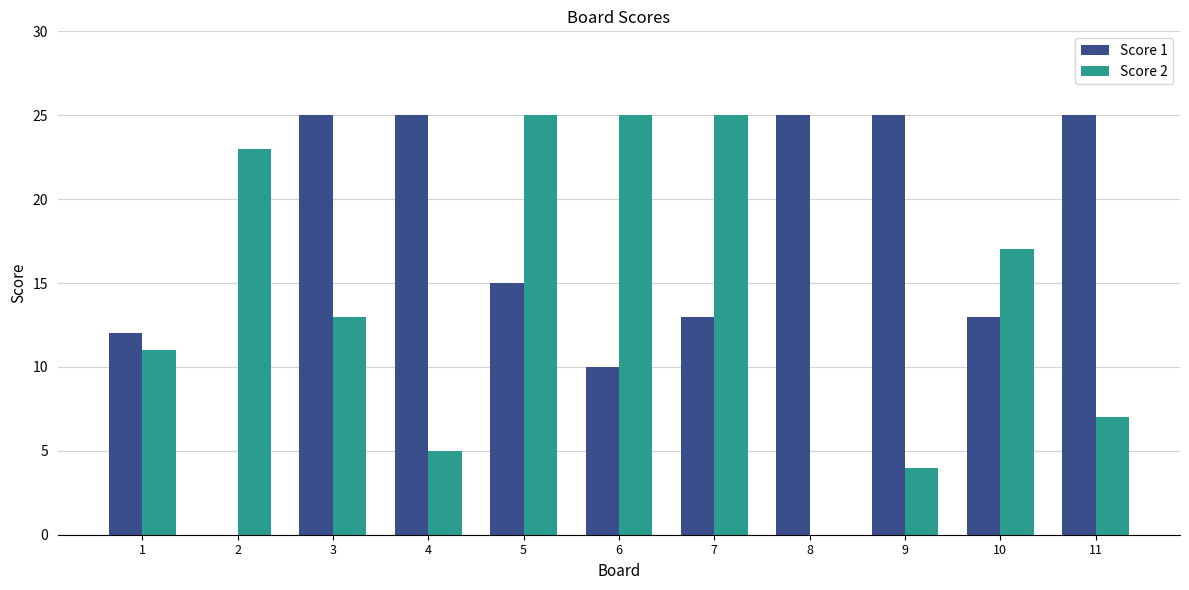

Reading right to left, extract all data points from this chart.

Score 1: 11=25	10=13	9=25	8=25	7=13	6=10	5=15	4=25	3=25	2=0	1=12
Score 2: 11=7	10=17	9=4	8=0	7=25	6=25	5=25	4=5	3=13	2=23	1=11